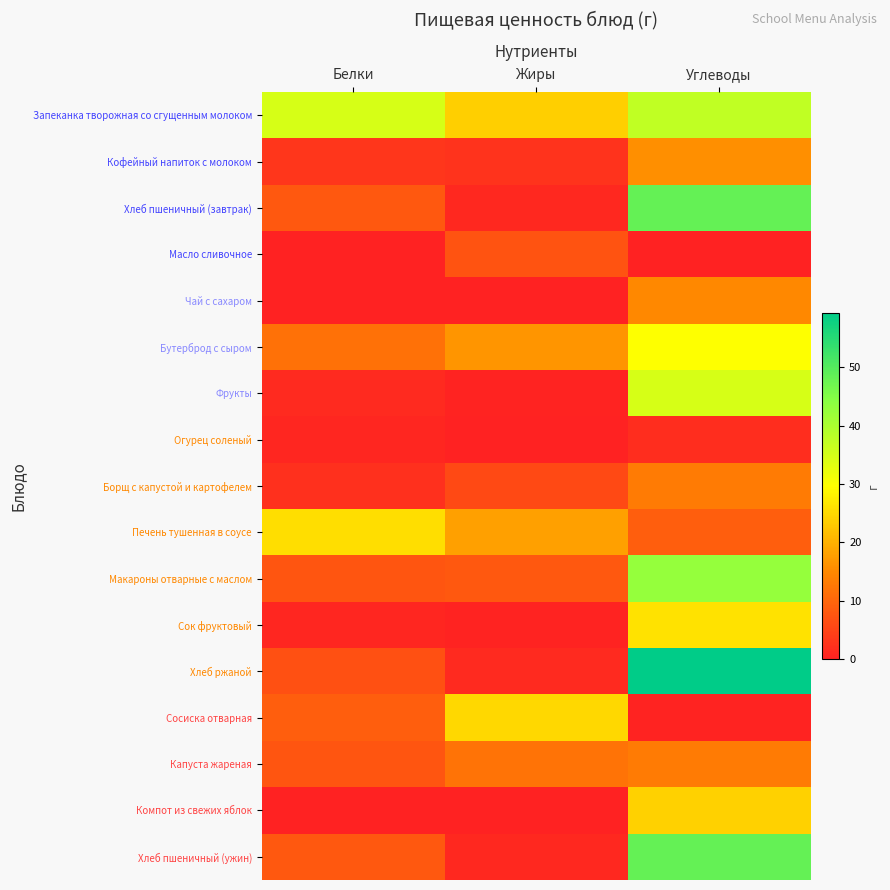

Between Белки and Углеводы, which series saw the biggest shift?

Хлеб ржаной